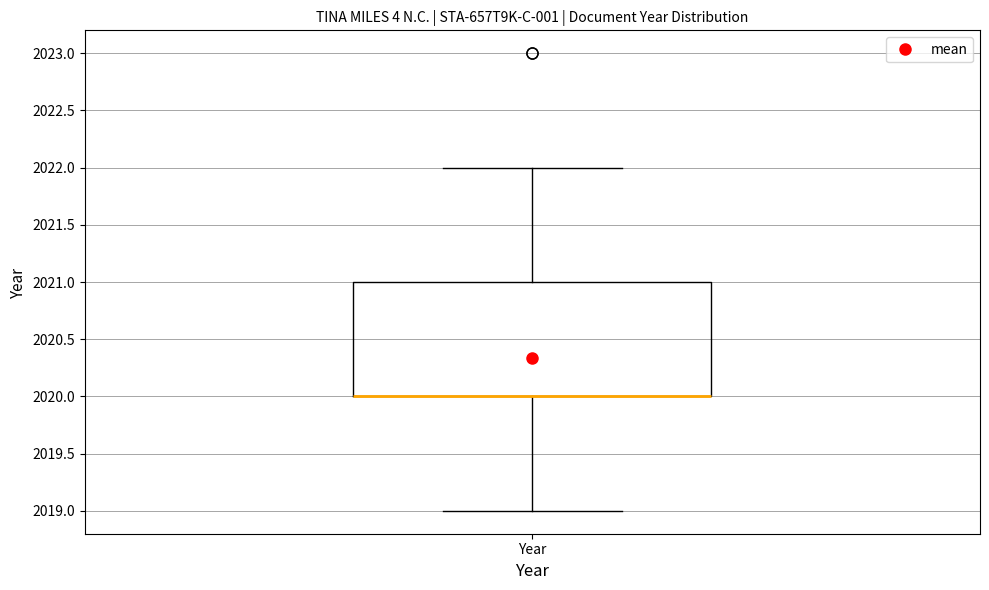

Read this box plot against the y-axis: the position of the median line, the range covered by the box, and the ends of both whiskers. The values are not printed on the chart, so give them approximately, as read against the axis.

median 2020 (drawn on the box's lower edge), box 2020 to 2021, whiskers 2019 to 2022